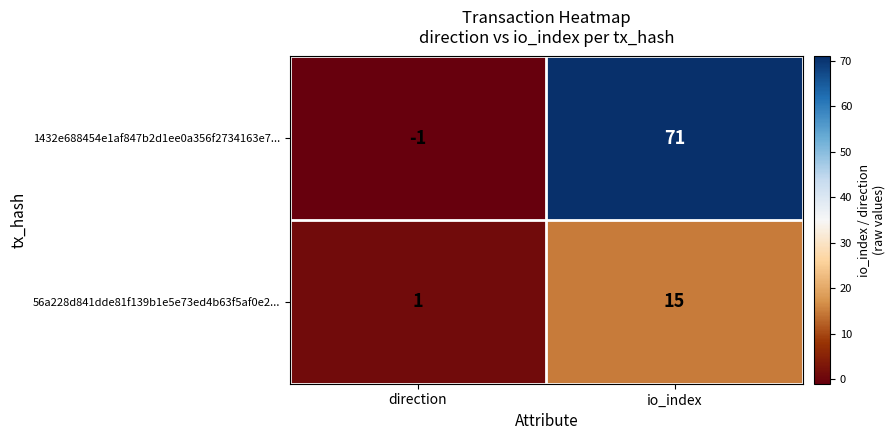

What is the difference between the maximum and minimum values in the 1432e688454e1af847b2d1ee0a356f2734163e7... series?

72